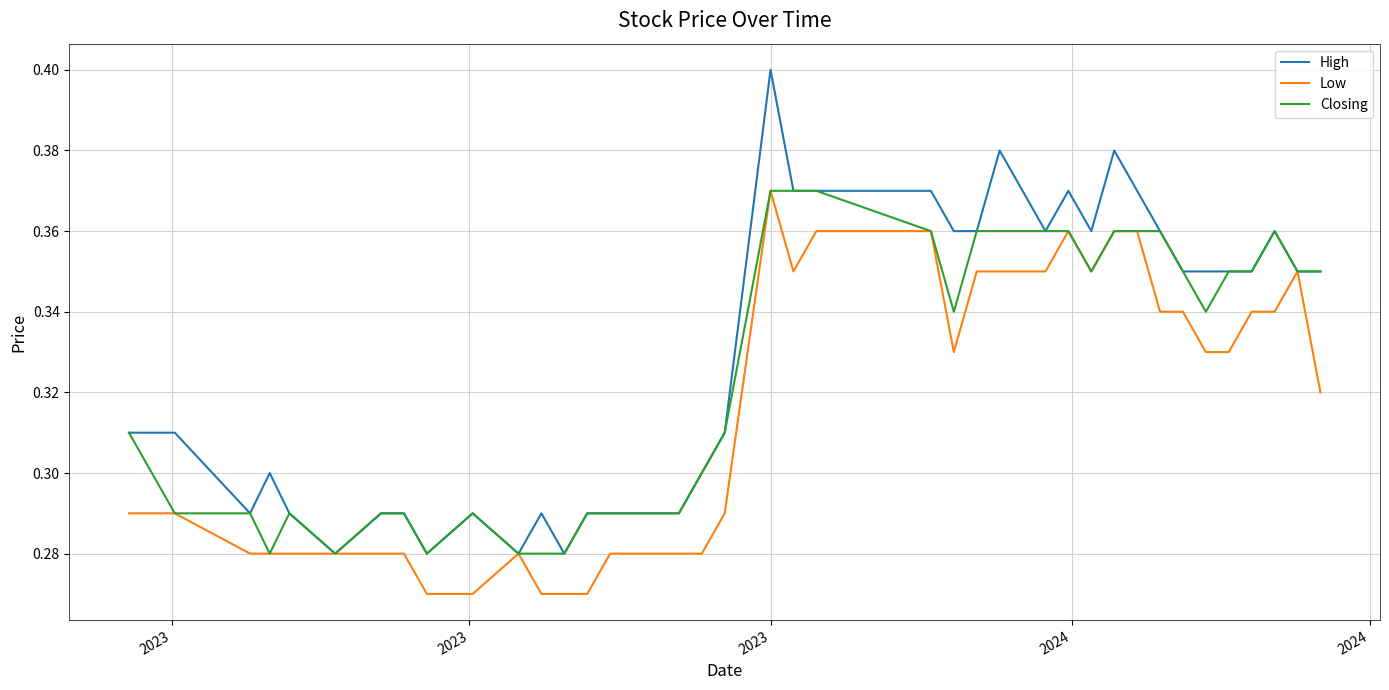

Rank the series by their average value, from highest to lowest.

High, Closing, Low